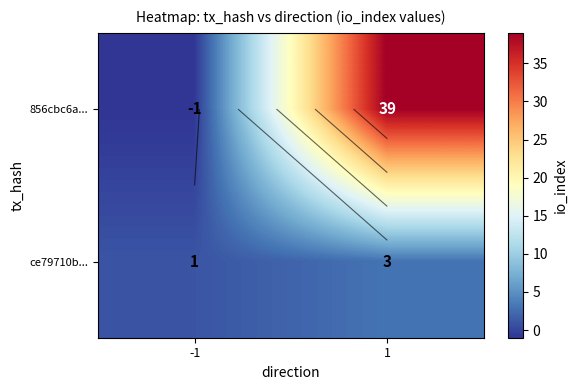

True or false: 856cbc6a... has a value of -1 at -1.

True